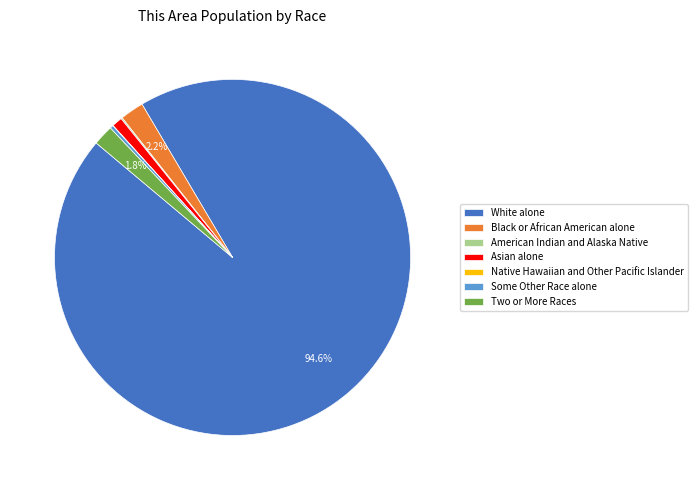

Is the sum of Asian alone and Black or African American alone greater than half?

No